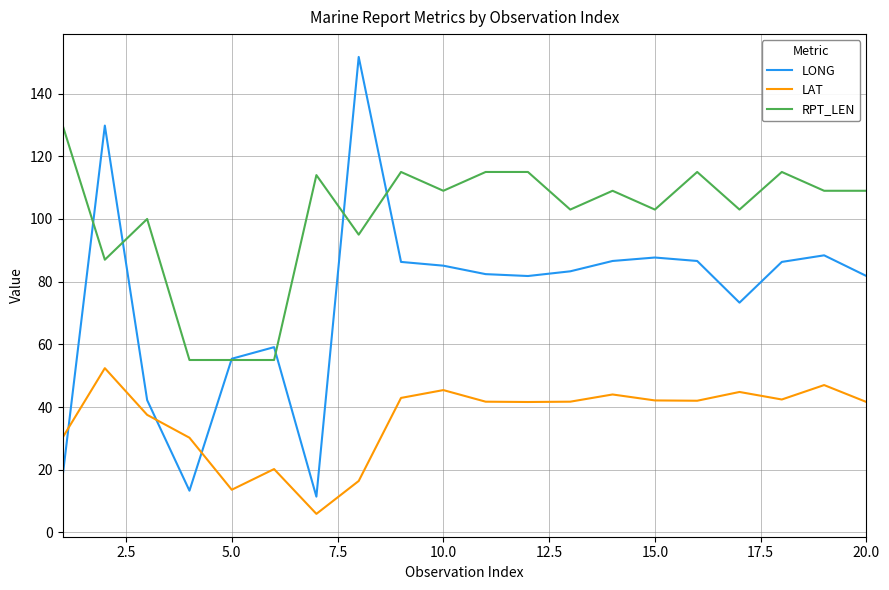

How many lines are shown in the chart?

3